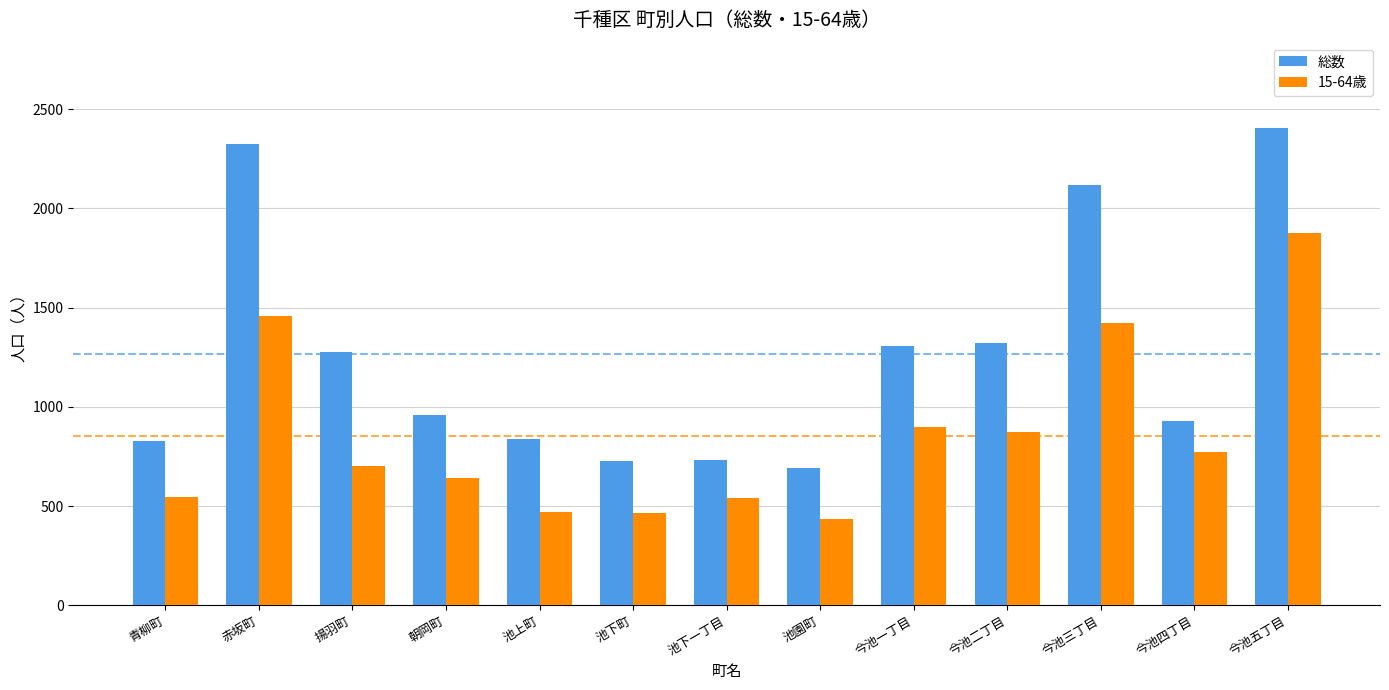

What is the difference between the maximum and second lowest values in the 総数 series?

1675